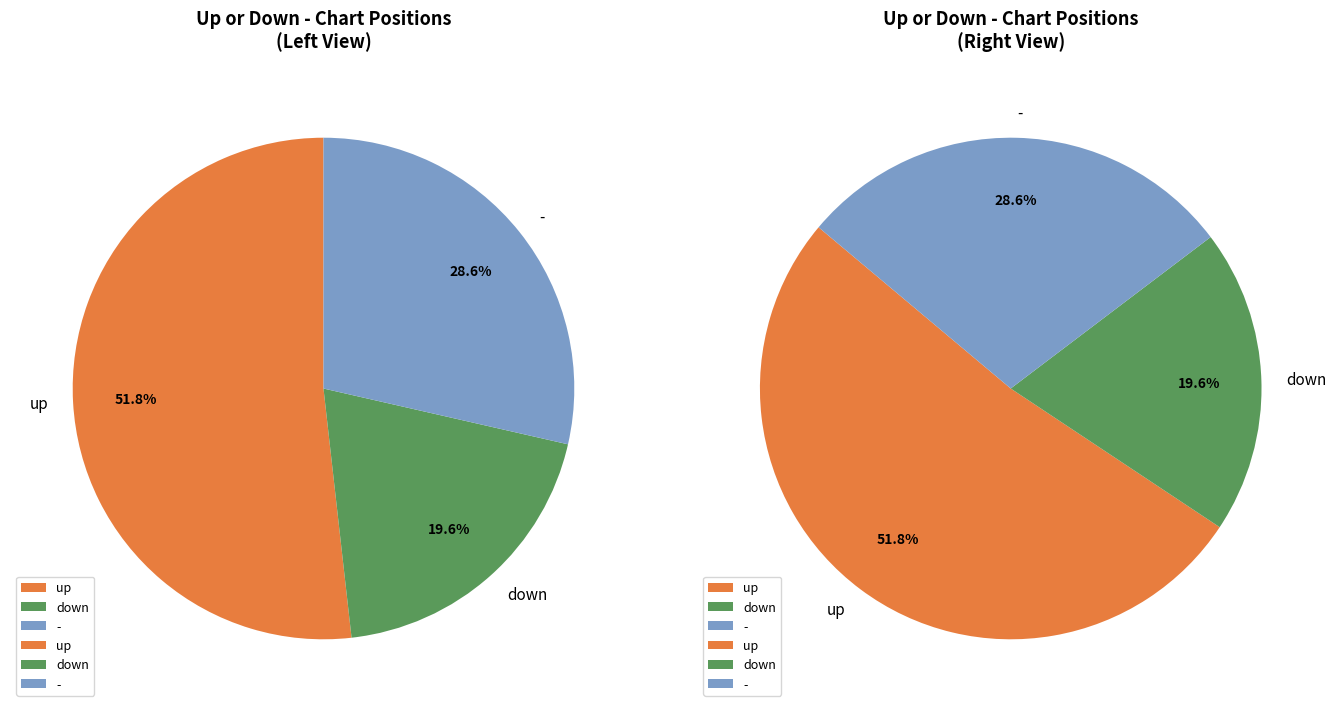

To the nearest percent, what is the difference between the largest and smallest slice percentages?

32%